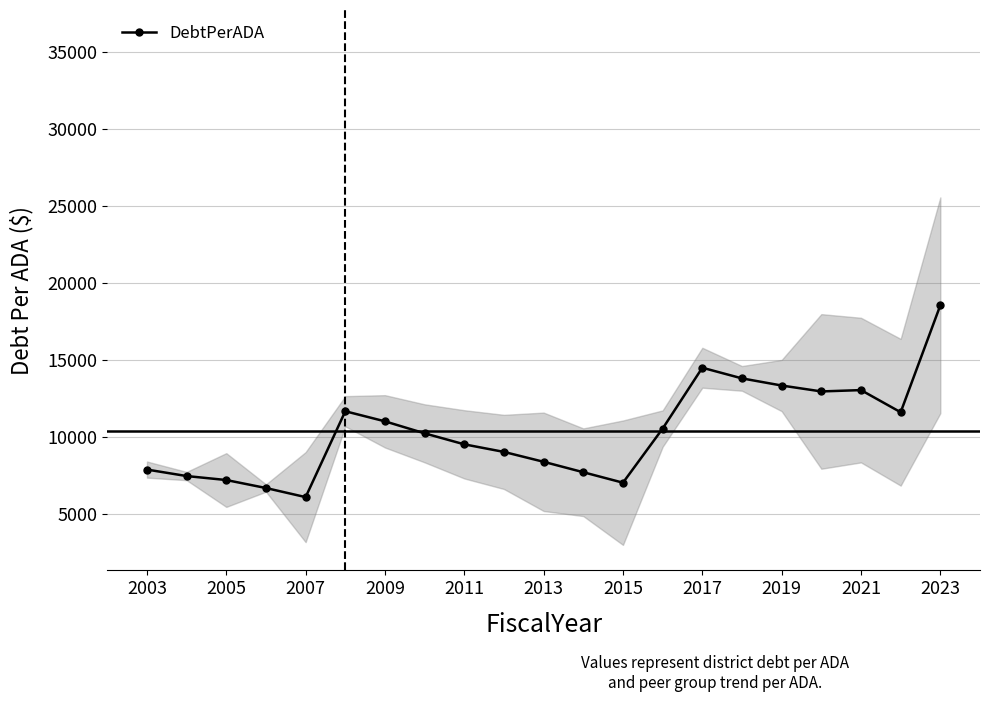

What is the sum of all values?

218860.0